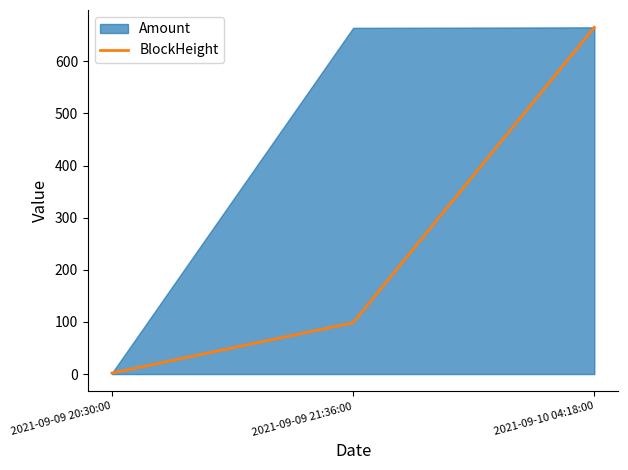

Reading right to left, extract all data points from this chart.

2021-09-10 04:18:00=665.0	2021-09-09 21:36:00=98.6	2021-09-09 20:30:00=2.0